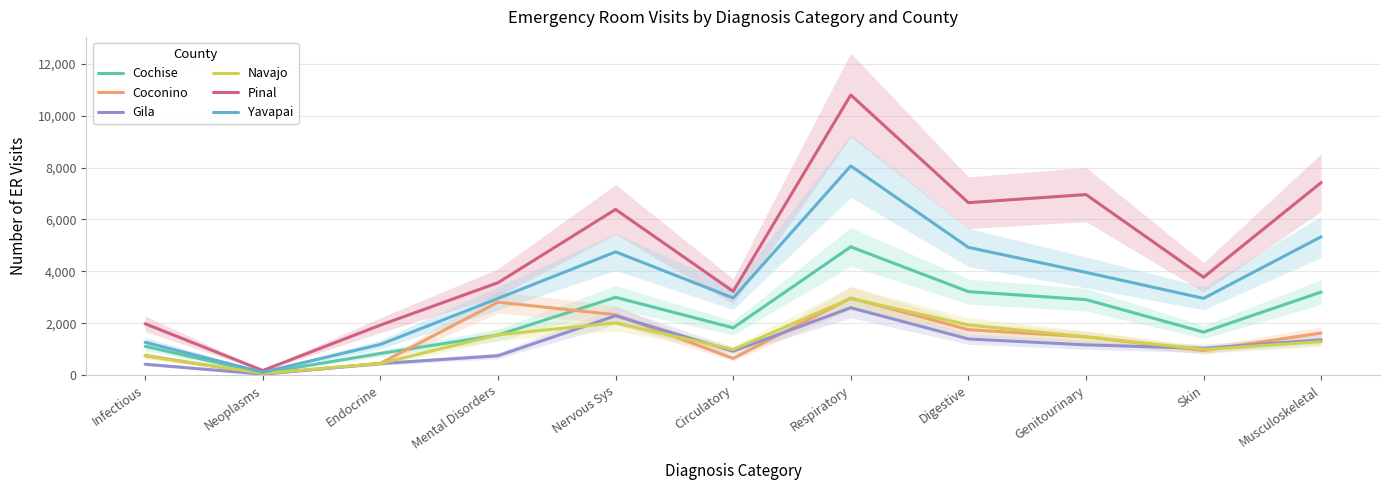

Rank the categories by Pinal value from lowest to highest.

Neoplasms, Endocrine, Infectious, Circulatory, Mental Disorders, Skin, Nervous Sys, Digestive, Genitourinary, Musculoskeletal, Respiratory